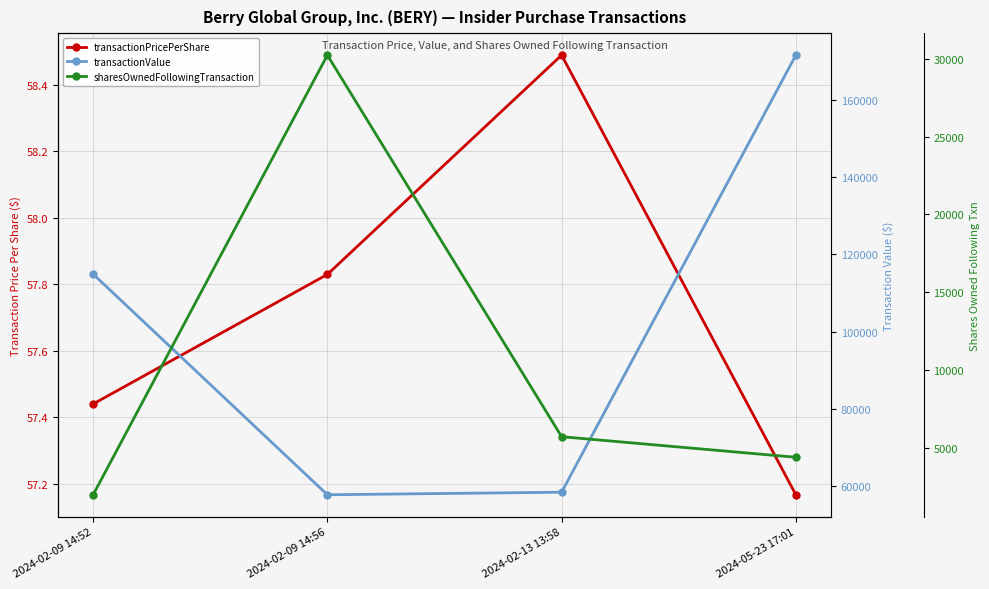

What is the sum of all Price Per Share values?

230.9